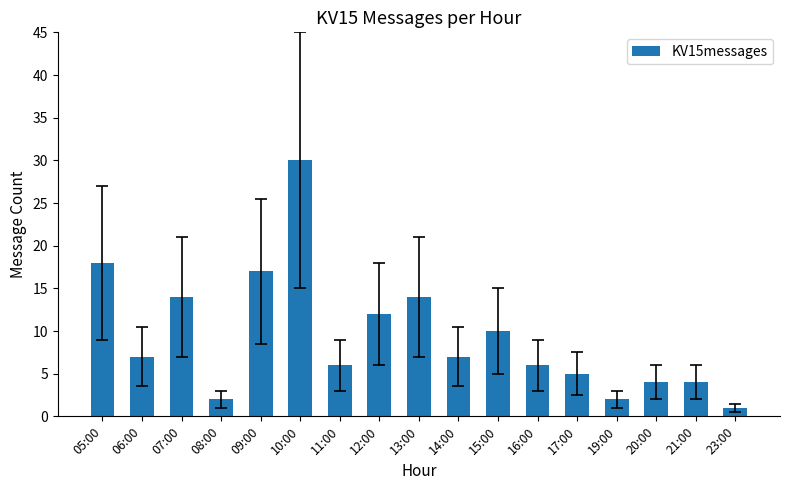

What is the label of the 1st bar from the right?

23:00